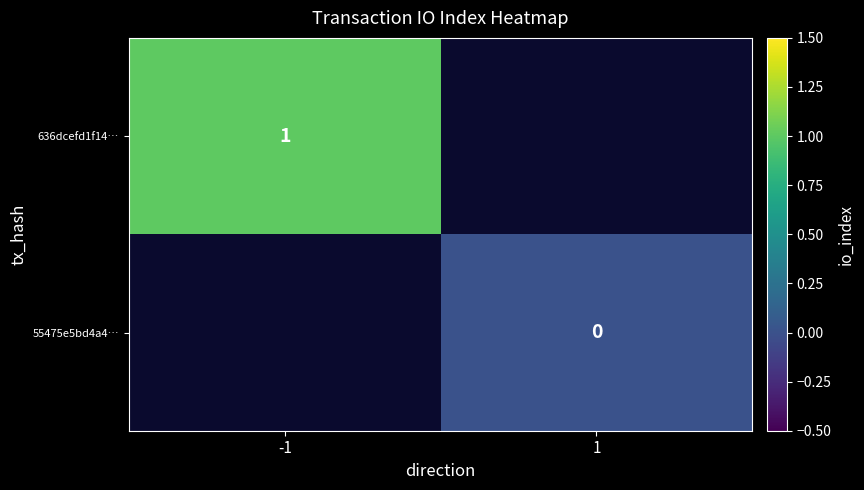

Between -1 and 1, which is larger?

1